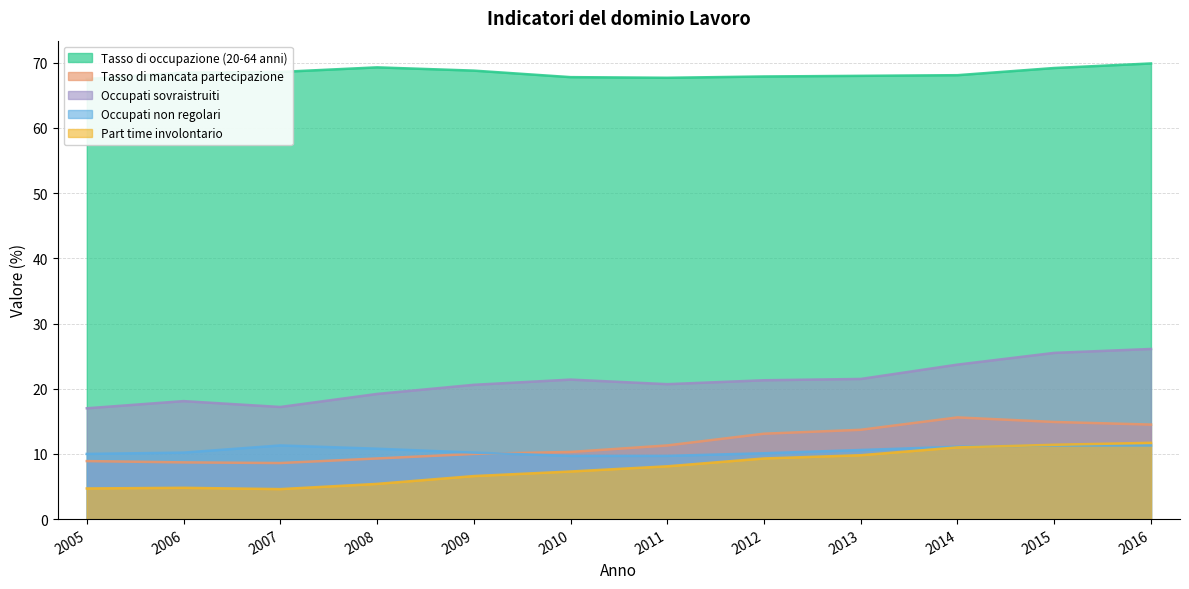

What is the difference between the maximum and minimum values in the Part time involontario series?

7.1